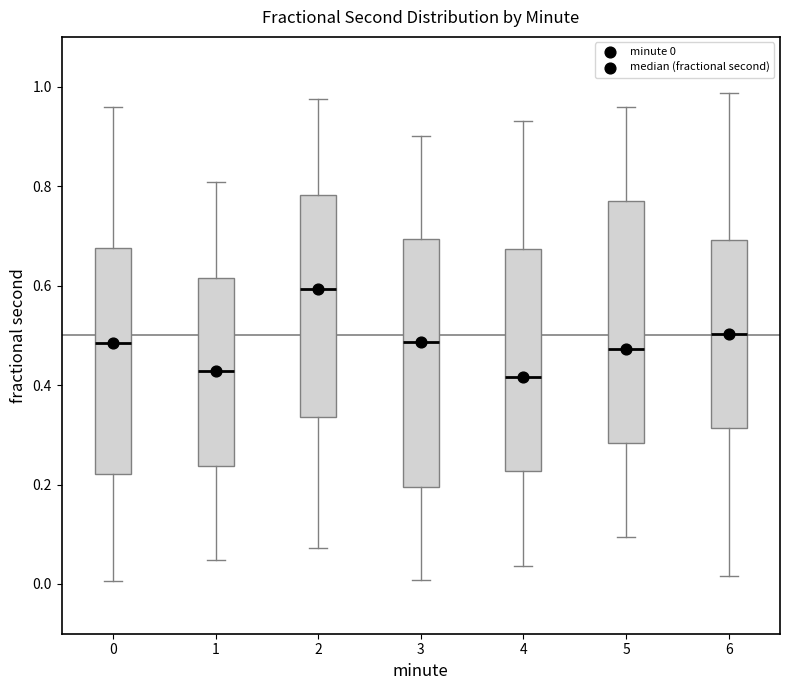

Reading left to right, transcribe this box plot: for each box, give where its median line is, the range the box spans, and where its two whiskers end, as read against the y-axis. The values are not printed on the chart, so give them approximately, as read against the axis.

0: median 0.48, box 0.22 to 0.68, whiskers 0.00 to 0.96
1: median 0.42, box 0.24 to 0.62, whiskers 0.04 to 0.80
2: median 0.60, box 0.34 to 0.78, whiskers 0.08 to 0.98
3: median 0.48, box 0.20 to 0.70, whiskers 0.00 to 0.90
4: median 0.42, box 0.22 to 0.68, whiskers 0.04 to 0.94
5: median 0.48, box 0.28 to 0.76, whiskers 0.10 to 0.96
6: median 0.50, box 0.32 to 0.70, whiskers 0.02 to 0.98